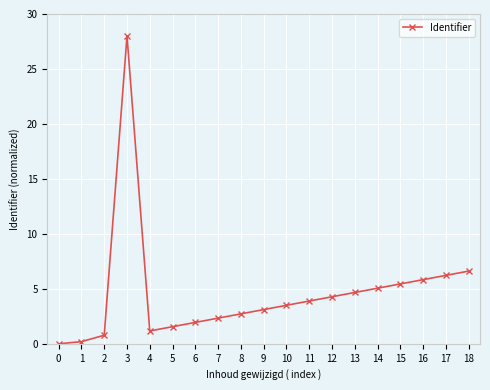

Count the number of categories in the chart.

19